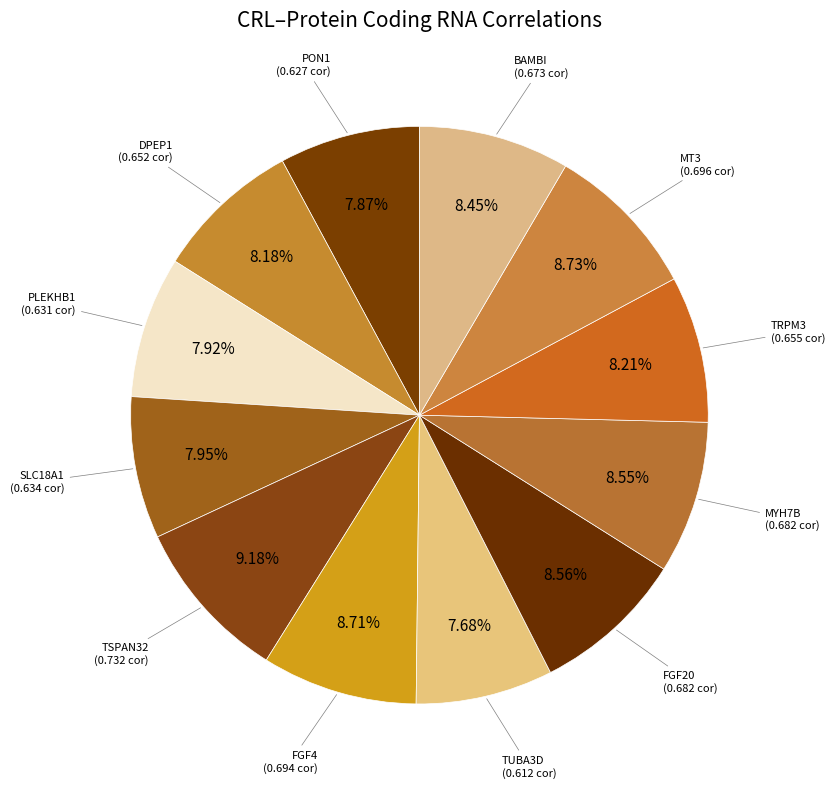

To the nearest percent, what is the average slice percentage?

8%